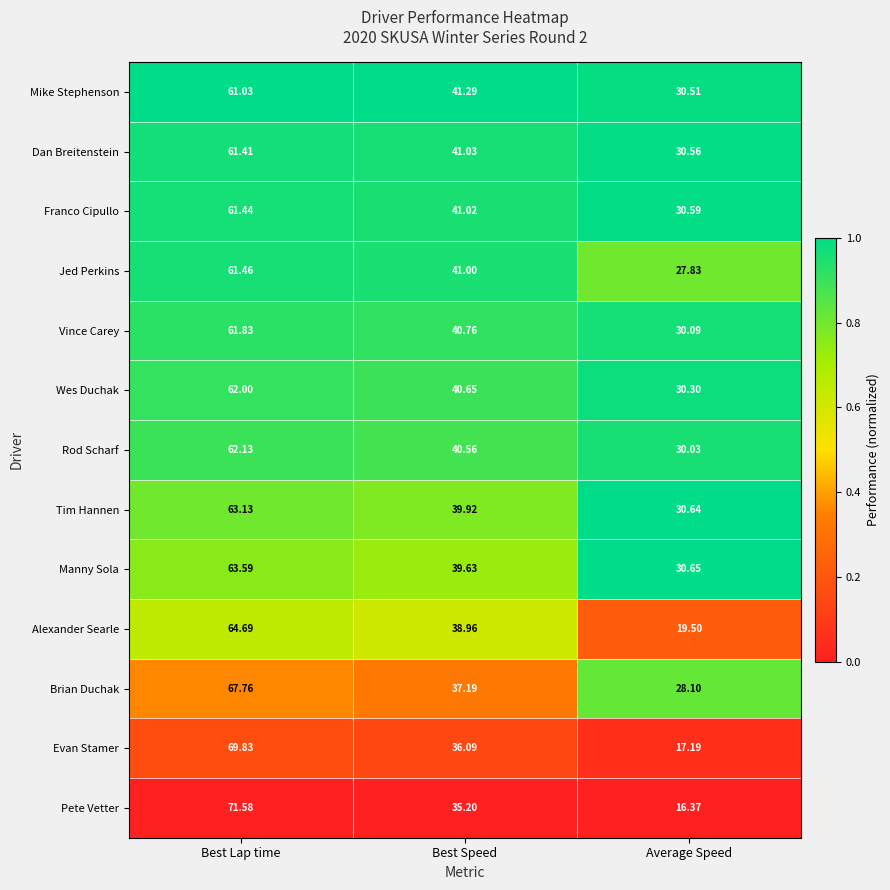

At which label is Brian Duchak closest to 47?

Best Speed